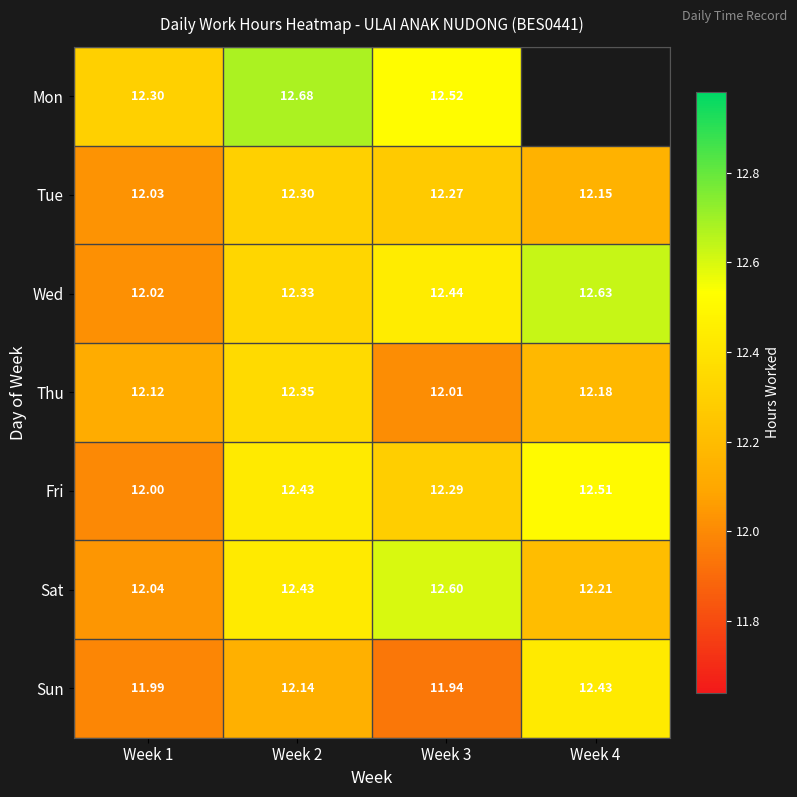

At how many categories does at least one series exceed 12?

4